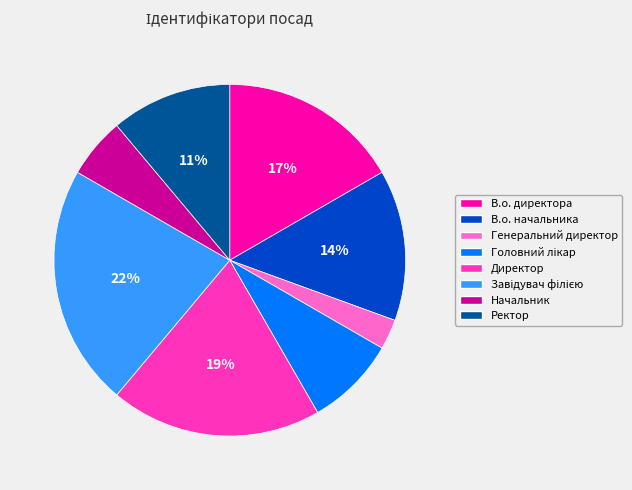

Is it true that Директор is 19% of the pie?

True